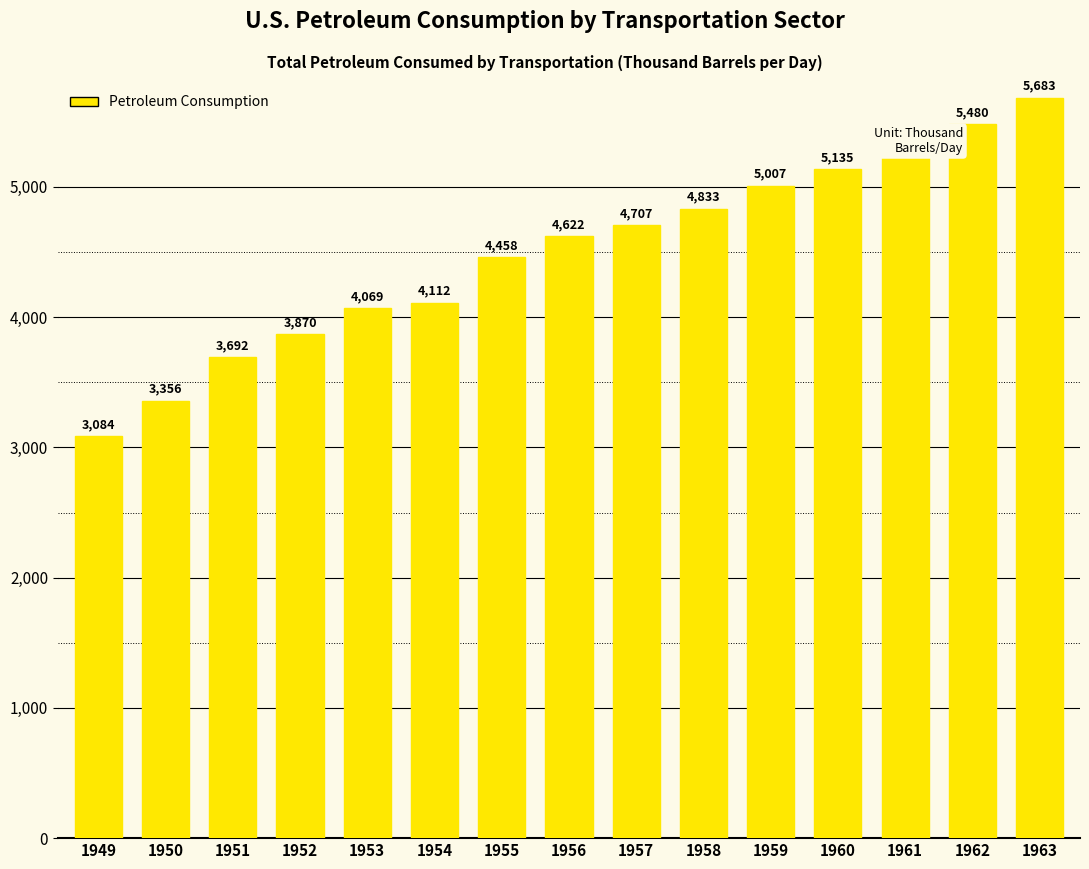

At which label is the value closest to 4383?

1955